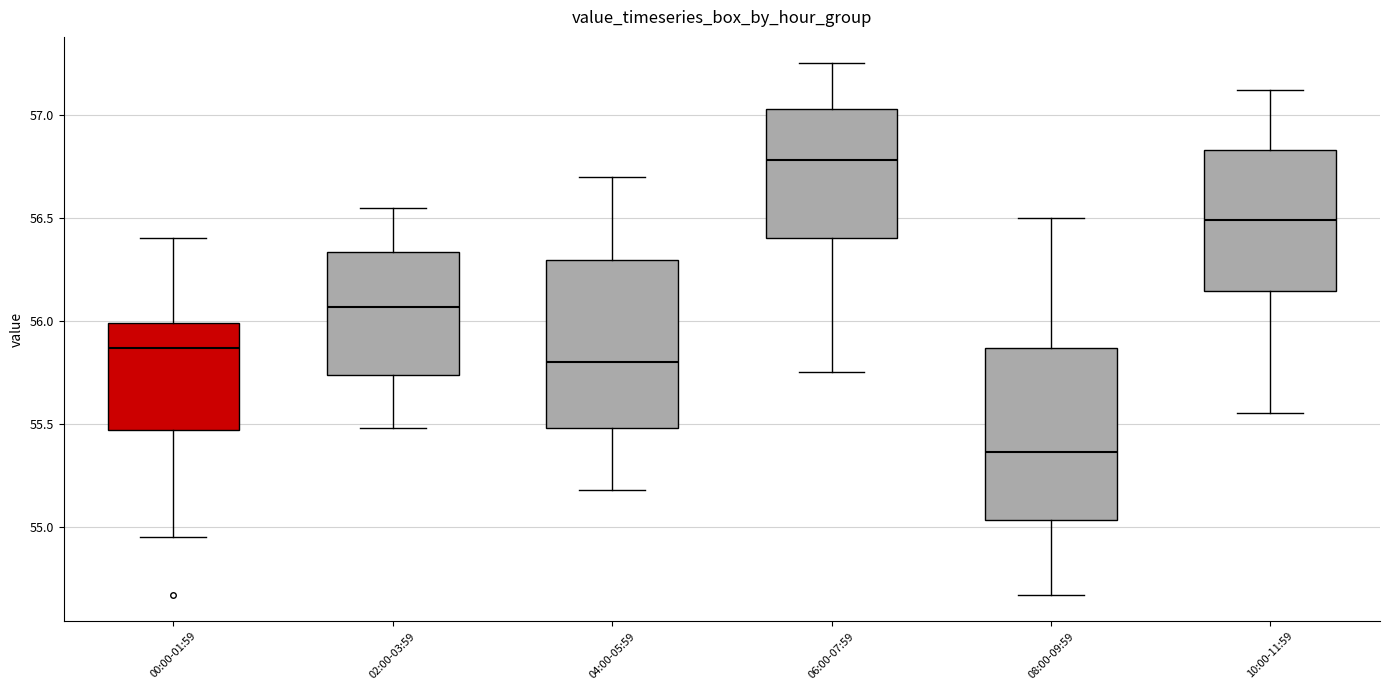

Reading left to right, read every box against the y-axis: the position of its median line, the range the box covers, and the ends of its whiskers. The values are not printed on the chart, so give them approximately, as read against the axis.

00:00-01:59: median 55.85, box 55.45 to 56.00, whiskers 54.95 to 56.40
02:00-03:59: median 56.05, box 55.75 to 56.35, whiskers 55.50 to 56.55
04:00-05:59: median 55.80, box 55.50 to 56.30, whiskers 55.20 to 56.70
06:00-07:59: median 56.80, box 56.40 to 57.05, whiskers 55.75 to 57.25
08:00-09:59: median 55.35, box 55.05 to 55.85, whiskers 54.65 to 56.50
10:00-11:59: median 56.50, box 56.15 to 56.85, whiskers 55.55 to 57.10